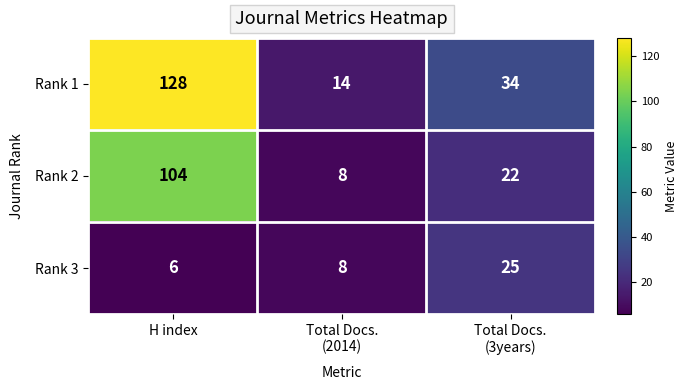

At which category is the sum across all series the highest?

H index